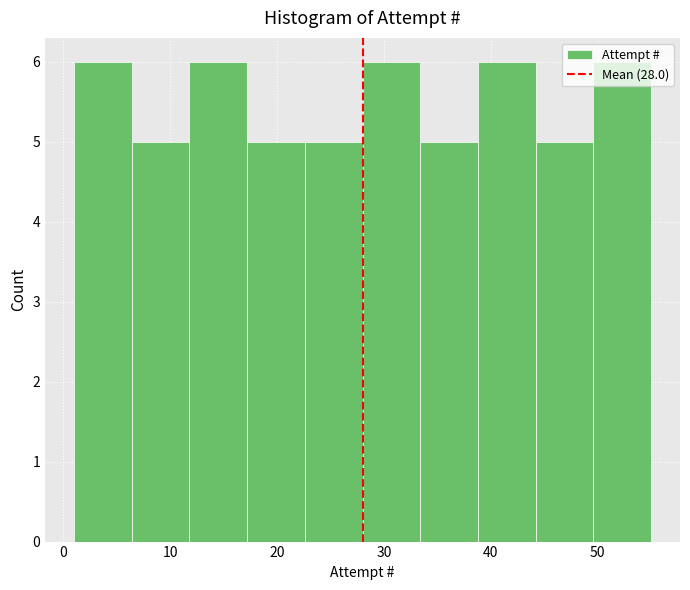

Reading left to right, list every bar in this chart as the range it spans on the x-axis followed by its height. Neither the bar edges nor the heights are printed on the chart, so give them approximately, as read against the axes.

1.0 to 6.4: 6
6.4 to 11.8: 5
11.8 to 17.2: 6
17.2 to 22.6: 5
22.6 to 28.0: 5
28.0 to 33.4: 6
33.4 to 38.8: 5
38.8 to 44.2: 6
44.2 to 49.6: 5
49.6 to 55.0: 6